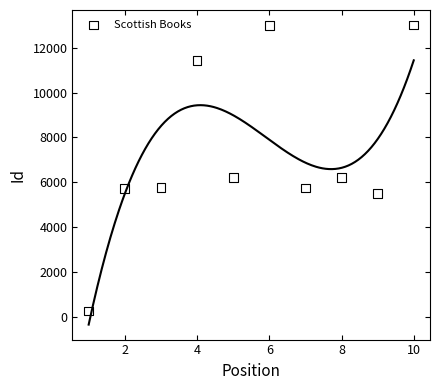

What is the average Y value?

7288